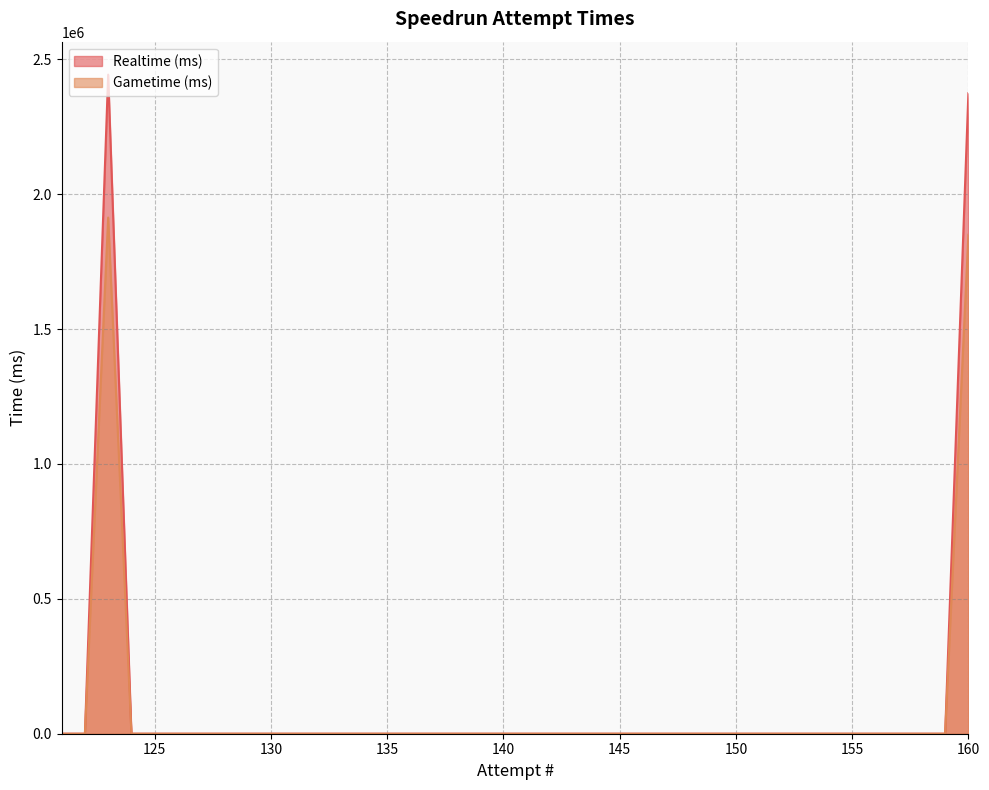

What is the difference between the maximum and minimum values in the Realtime (ms) series?

2443526